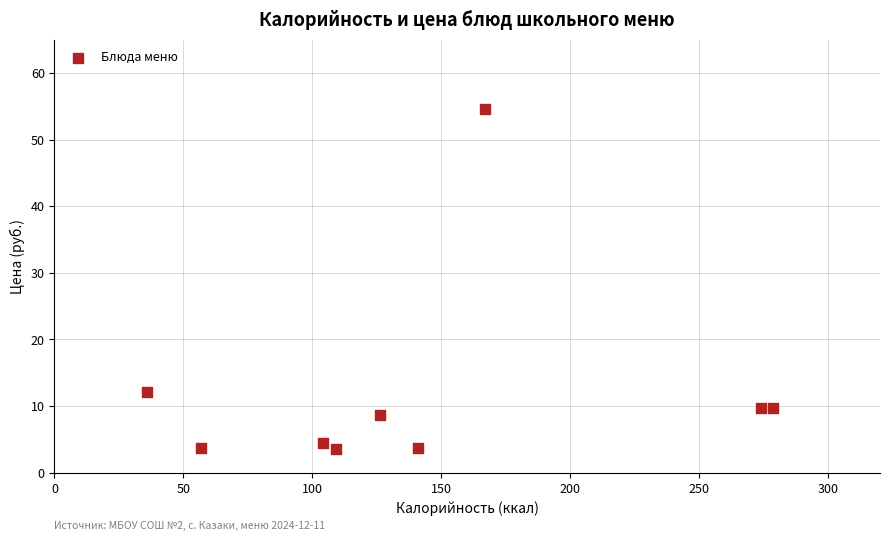

What Y value in the scatter plot is closest to 29?

12.2